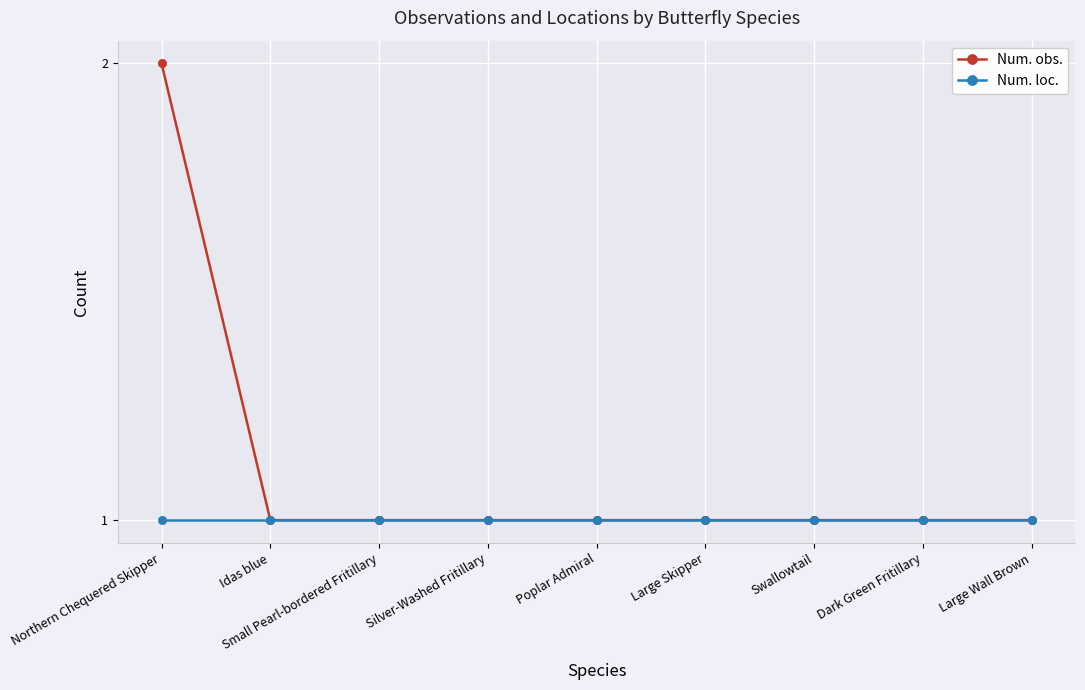

Which series has the widest spread of values?

Num. obs.